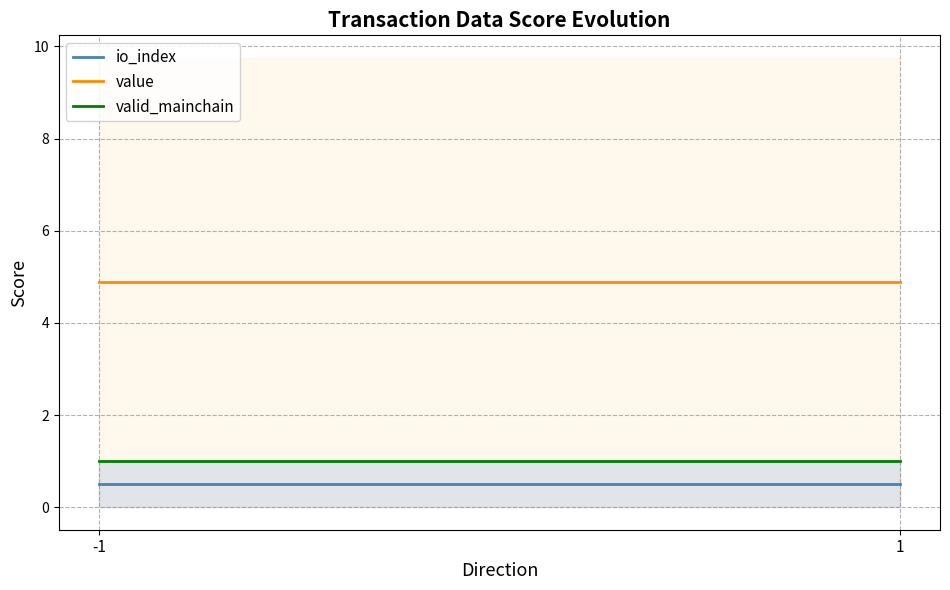

At -1, list the series in order from smallest to largest.

io_index, valid_mainchain, value